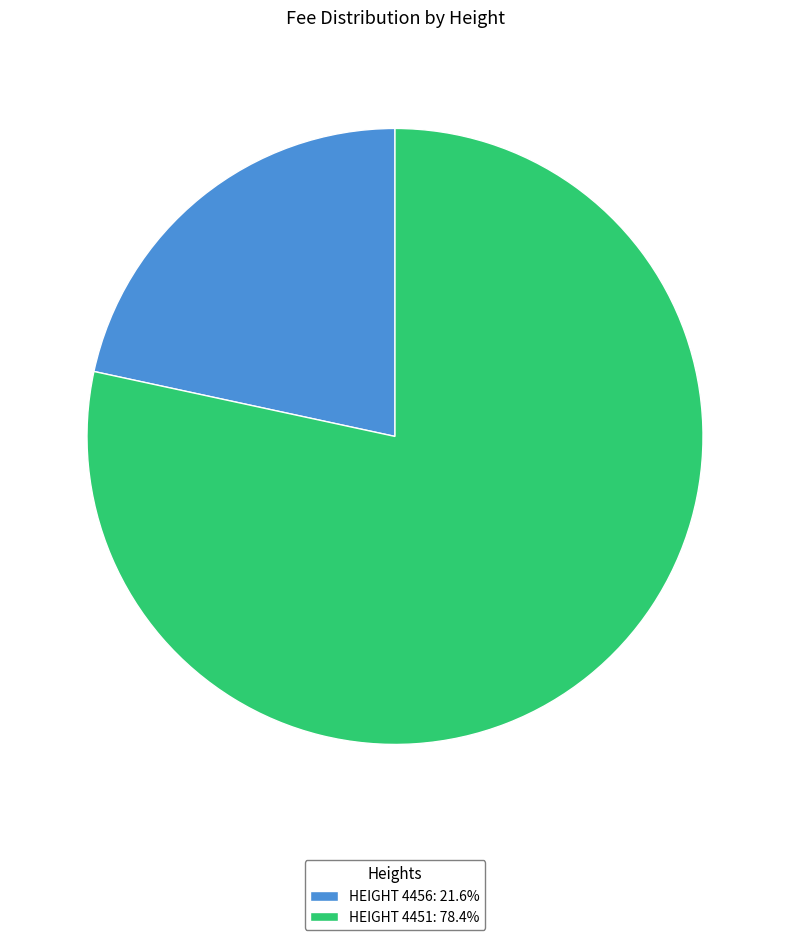

Approximately how many times larger is the value at HEIGHT 4456: 21.6% compared to HEIGHT 4451: 78.4%?

0.3